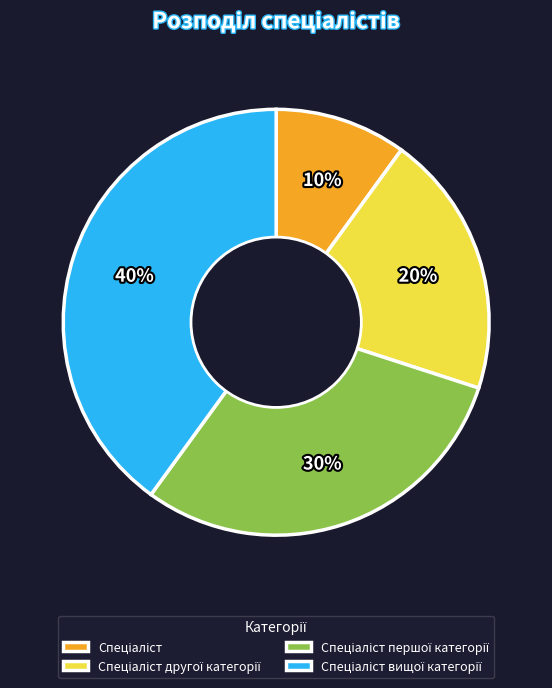

How many slices are in this pie chart?

4